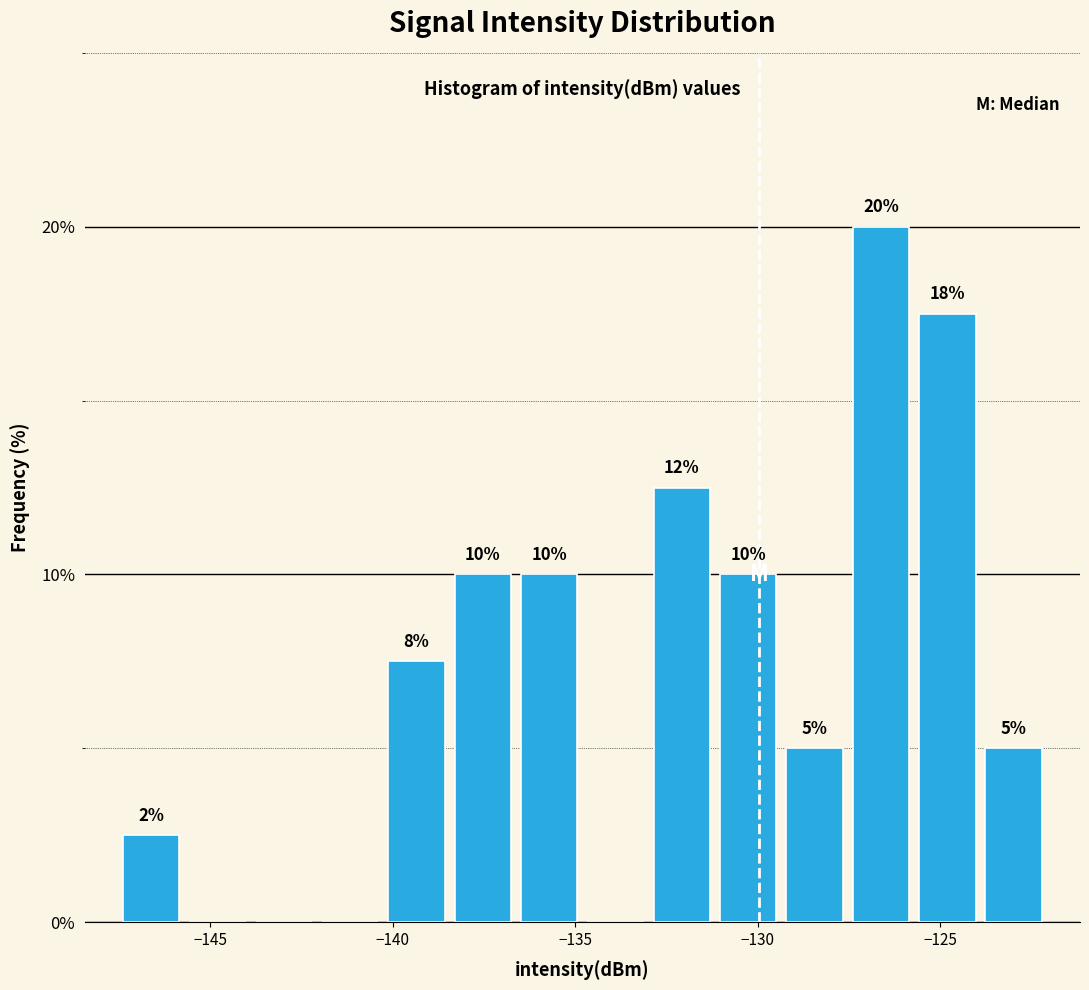

Around what value on the x-axis is the tallest bar? Give the approximate position of its centre, as read against the axis.

-126.5